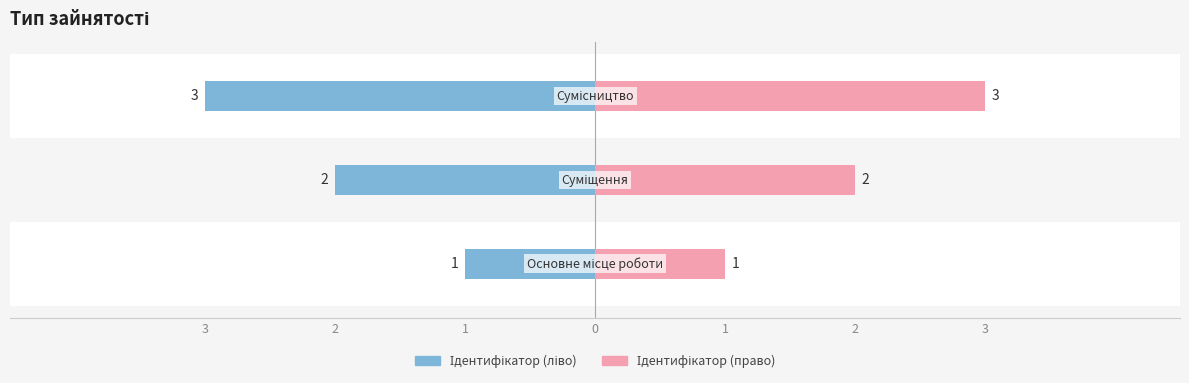

Is the value of Ідентифікатор (ліво) at 1 greater than the value of Ідентифікатор (право) at 3?

No